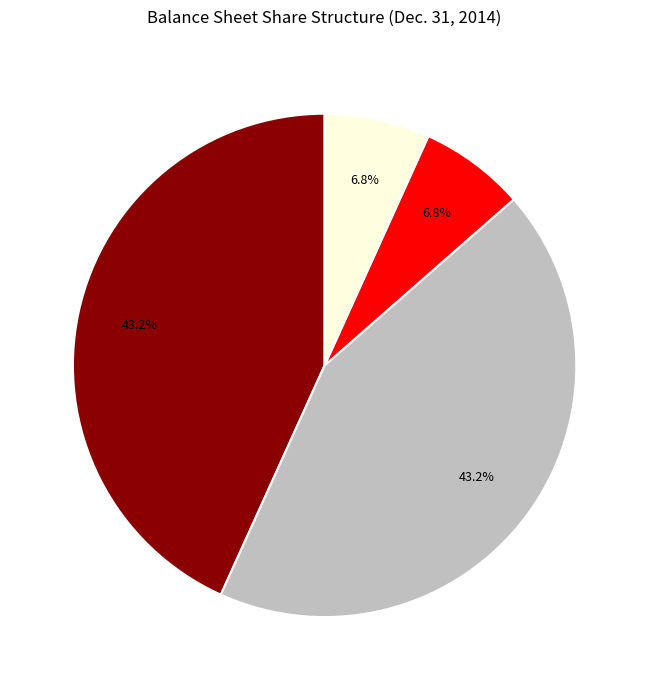

Does any single category account for the majority?

No